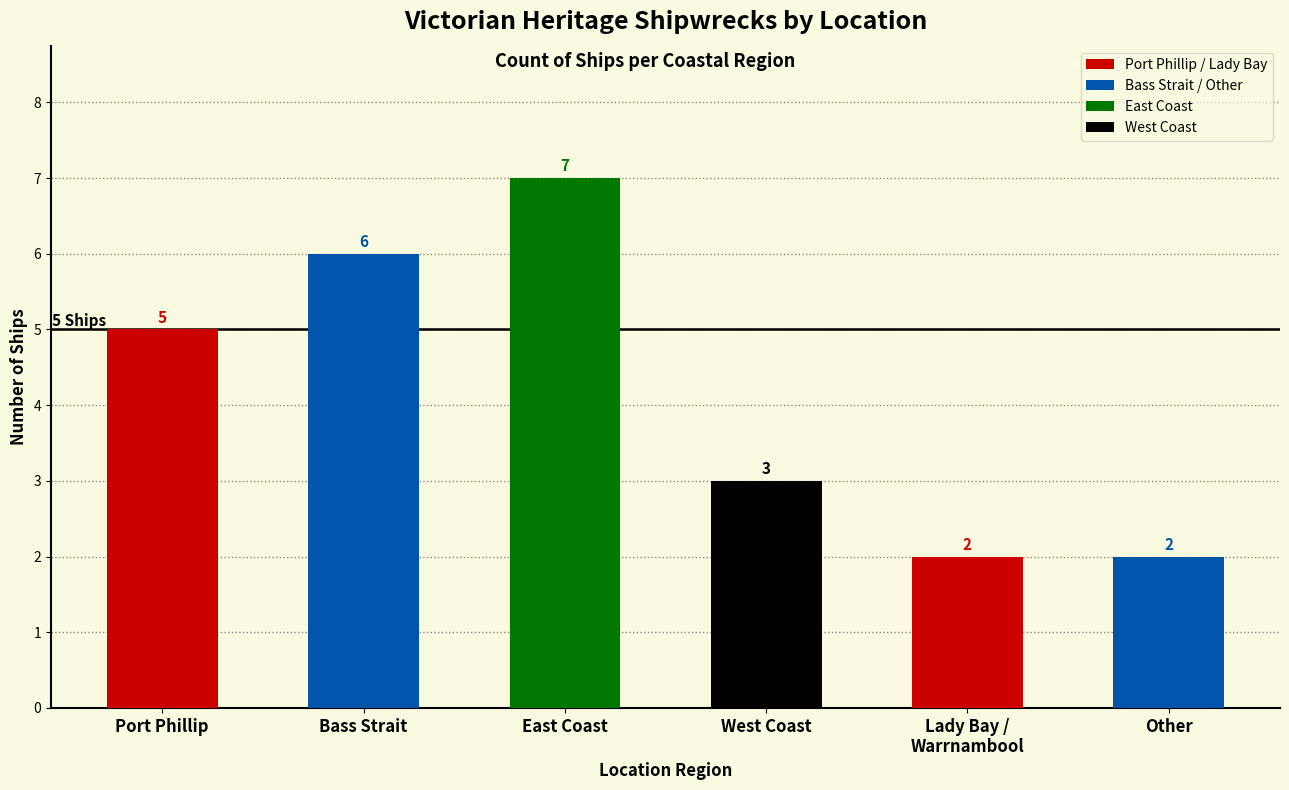

What position from the left is West Coast?

4